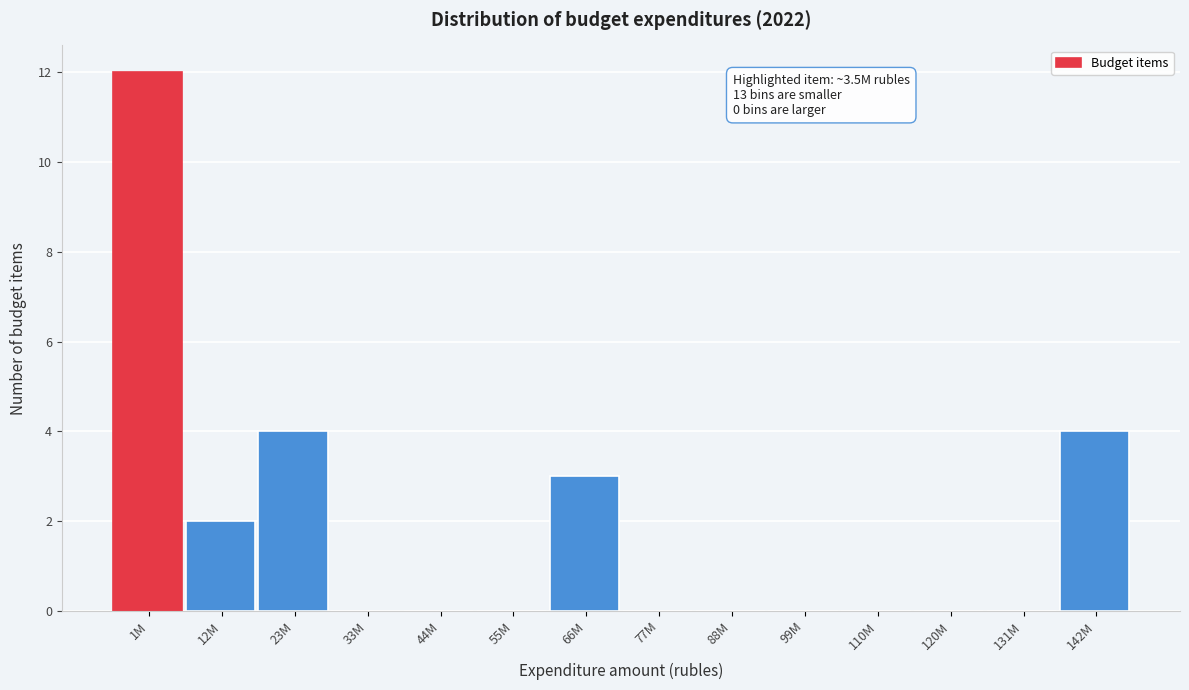

Reading left to right, transcribe all the data shown in this chart.

1M=12	12M=2	23M=4	33M=0	44M=0	55M=0	66M=3	77M=0	88M=0	99M=0	110M=0	120M=0	131M=0	142M=4